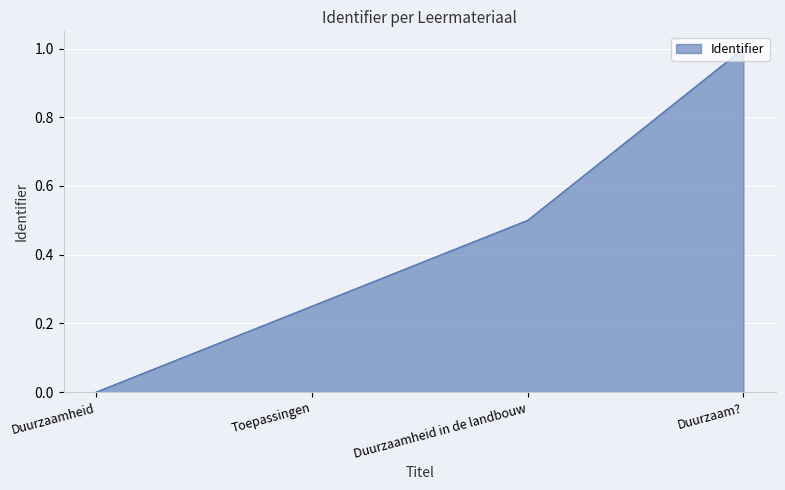

What position from the right is Duurzaamheid in de landbouw?

2